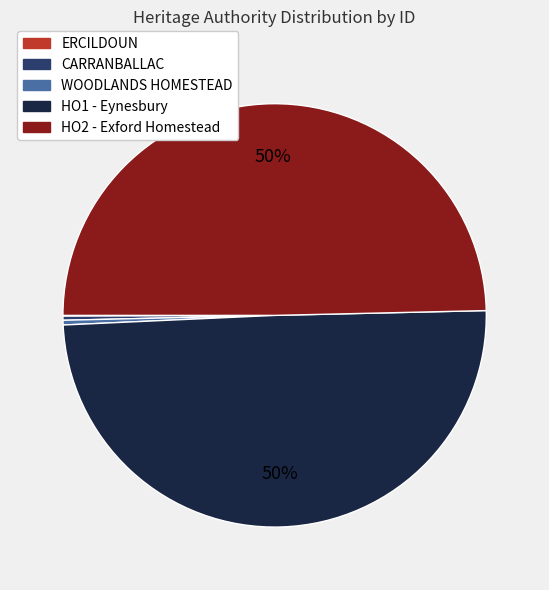

Does CARRANBALLAC represent more than half of the total?

No